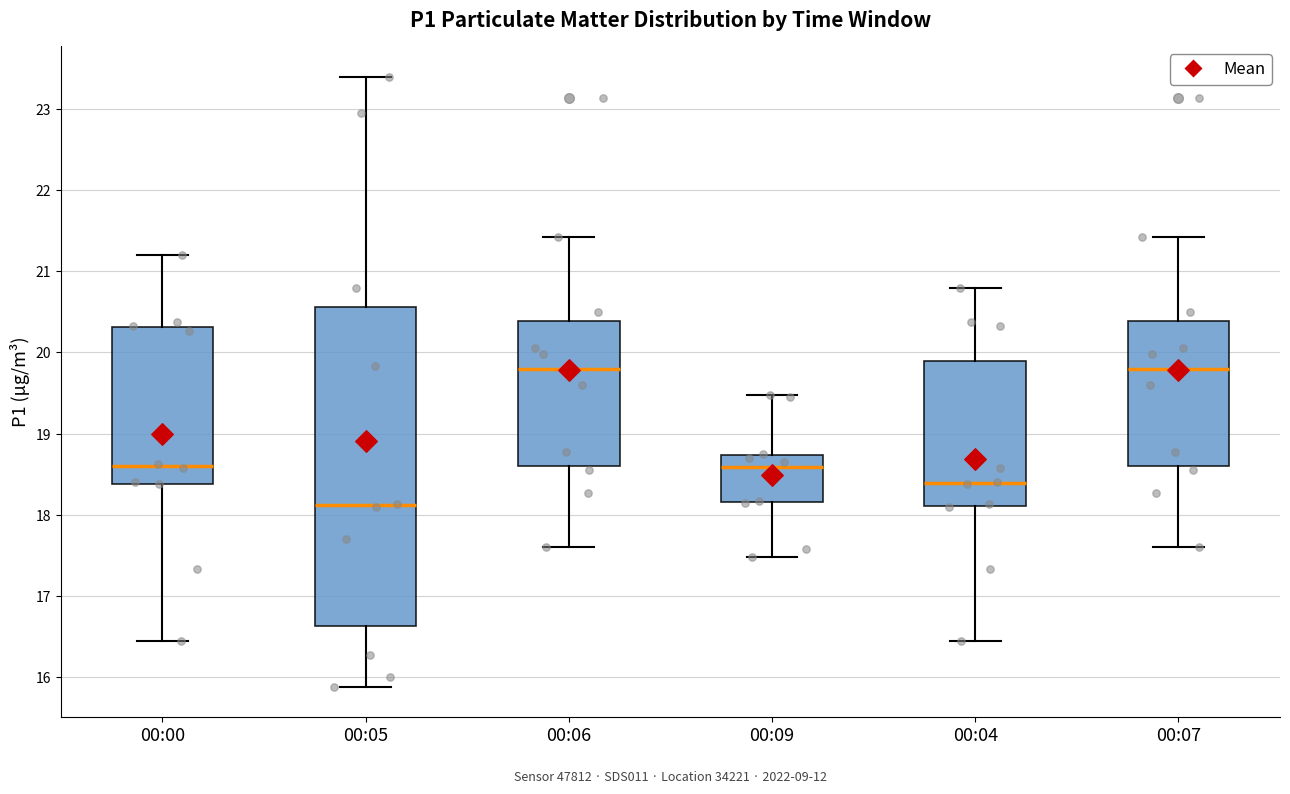

Reading left to right, transcribe this box plot: for each box, give where its median line is, the range the box spans, and where its two whiskers end, as read against the y-axis. The values are not printed on the chart, so give them approximately, as read against the axis.

00:00: median 18.6, box 18.4 to 20.3, whiskers 16.5 to 21.2
00:05: median 18.1, box 16.6 to 20.6, whiskers 15.9 to 23.4
00:06: median 19.8, box 18.6 to 20.4, whiskers 17.6 to 21.4
00:09: median 18.6, box 18.2 to 18.7, whiskers 17.5 to 19.5
00:04: median 18.4, box 18.1 to 19.9, whiskers 16.5 to 20.8
00:07: median 19.8, box 18.6 to 20.4, whiskers 17.6 to 21.4